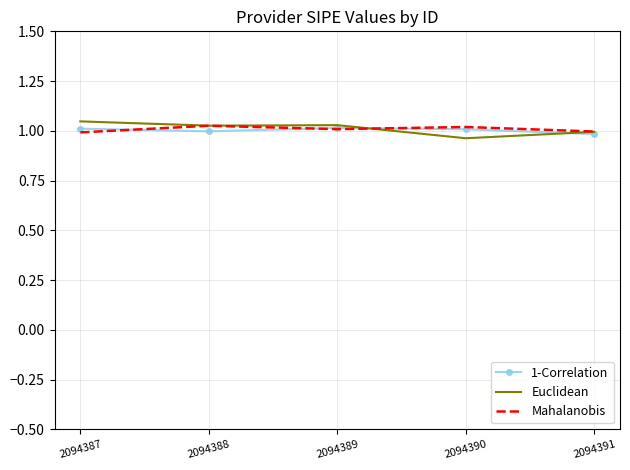

The 1-Correlation series shows 1.6 at 2094387. True or false?

False